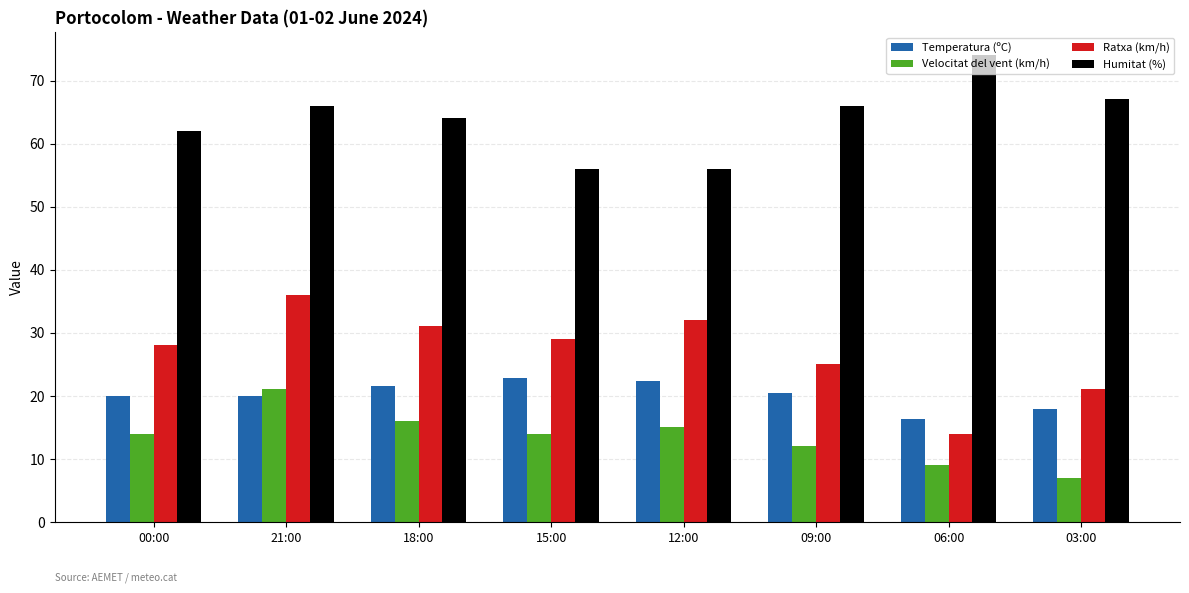

How many values in the Humitat (%) series are below 66?

4